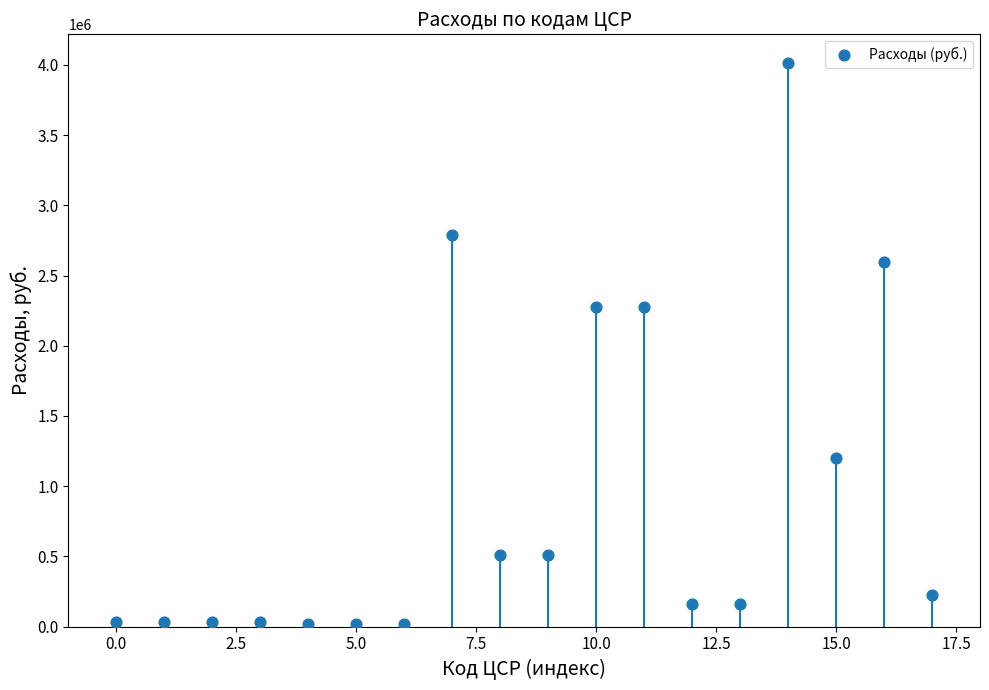

What is the range of Y values (max minus min)?

3997011.0